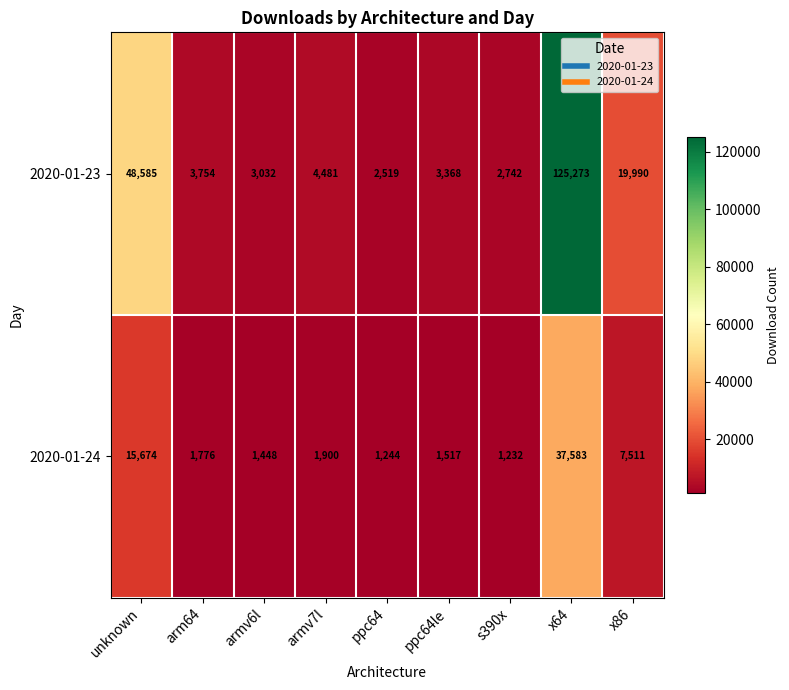

What is the difference between the second highest and second lowest values in the 2020-01-24 series?

14430